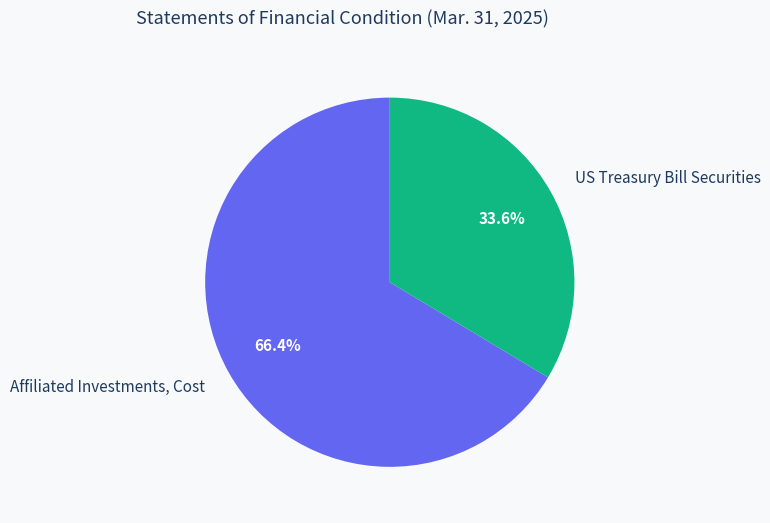

Which category has the biggest portion of the pie?

Affiliated Investments, Cost